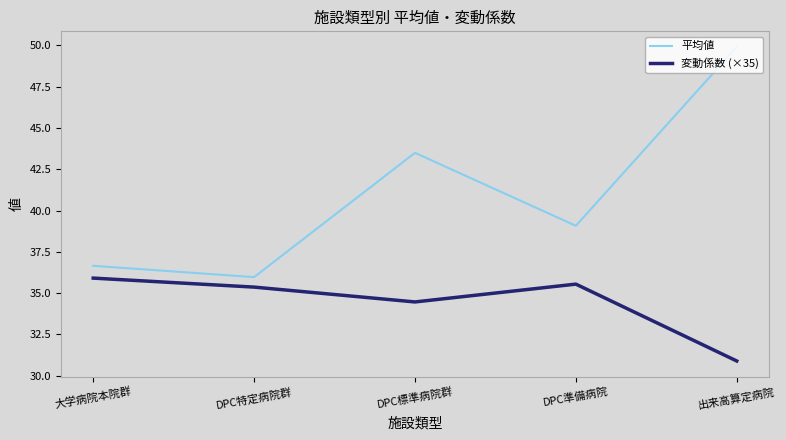

Reading right to left, list all the values displayed in this chart.

平均値: 49.9	39.1	43.5	36.0	36.7
変動係数 (×35): 30.9	35.5	34.5	35.4	35.9